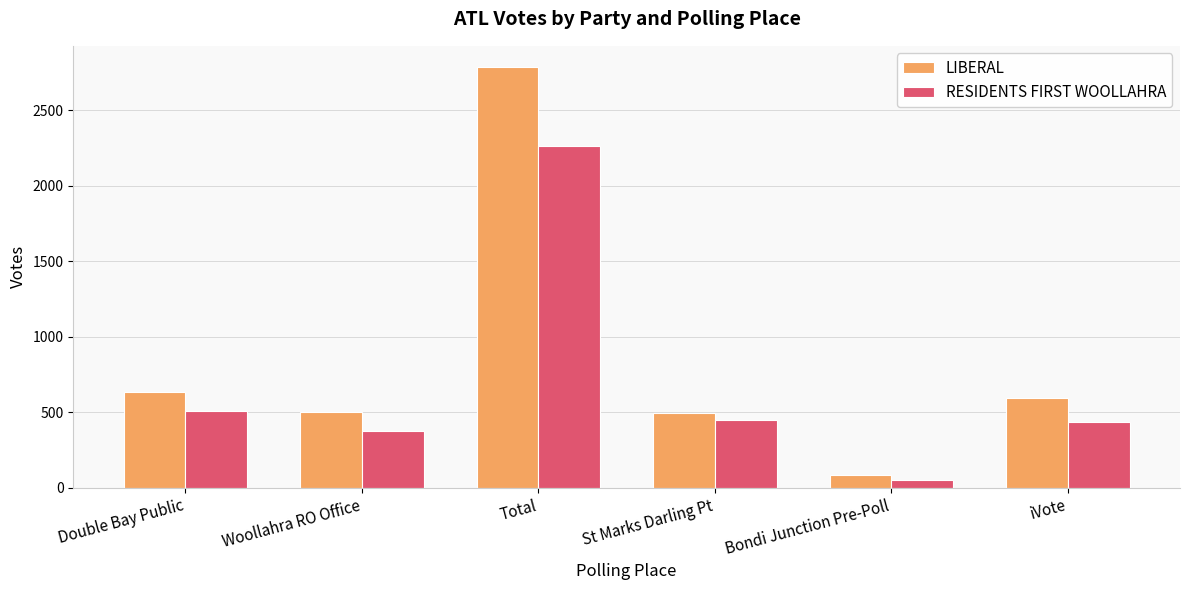

The RESIDENTS FIRST WOOLLAHRA series shows 144 at iVote. True or false?

False